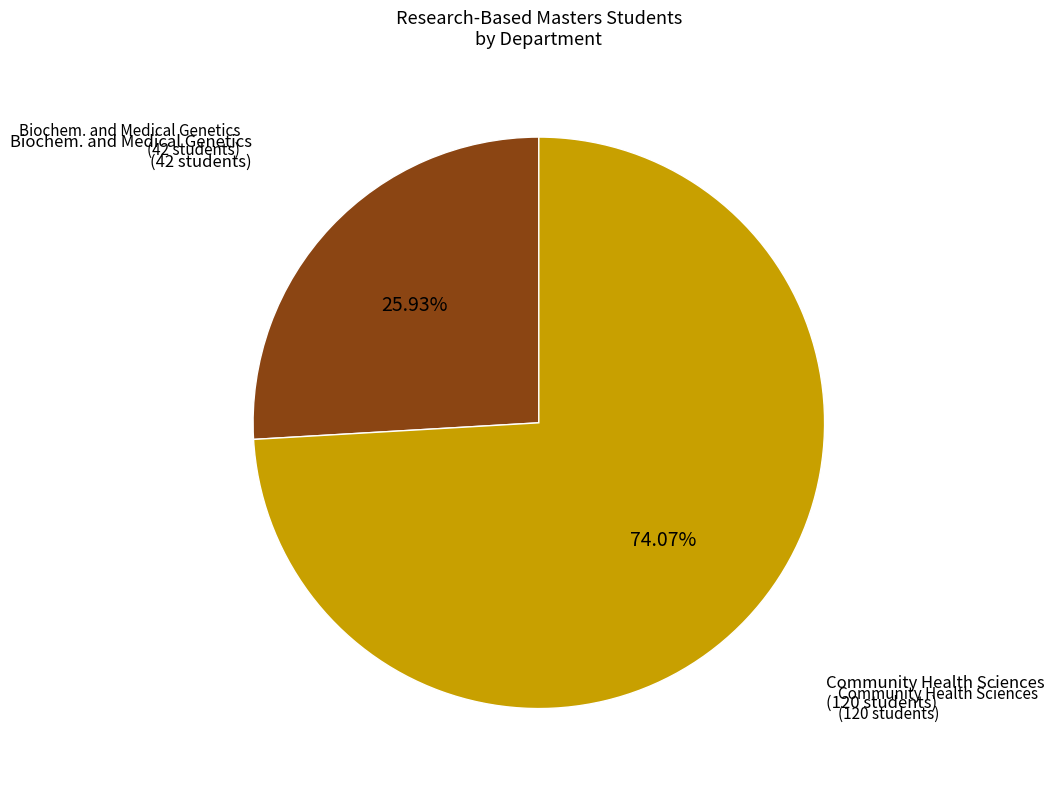

Combined, do Biochem. and Medical Genetics and Community Health Sciences account for over 50%?

Yes